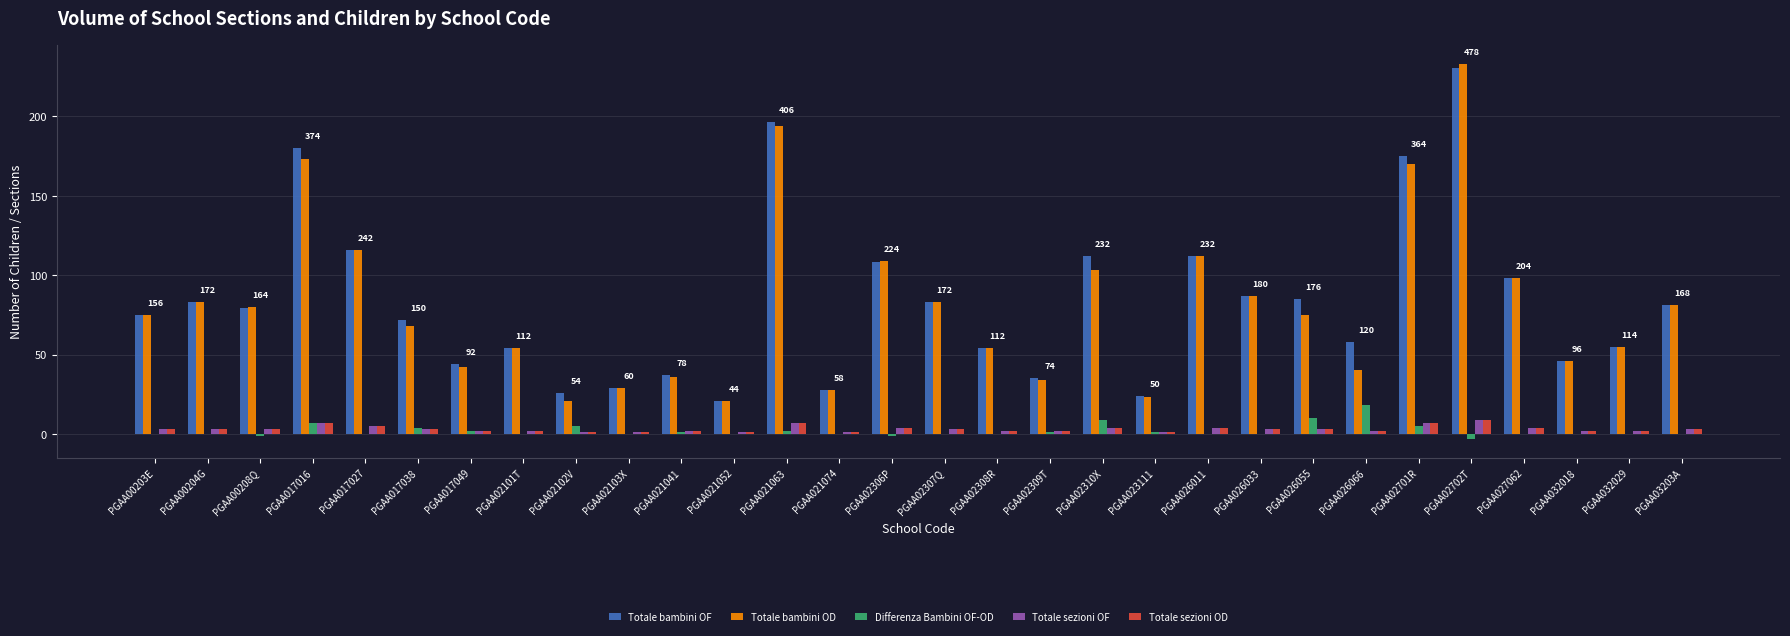

What is the maximum value shown in the chart?

233